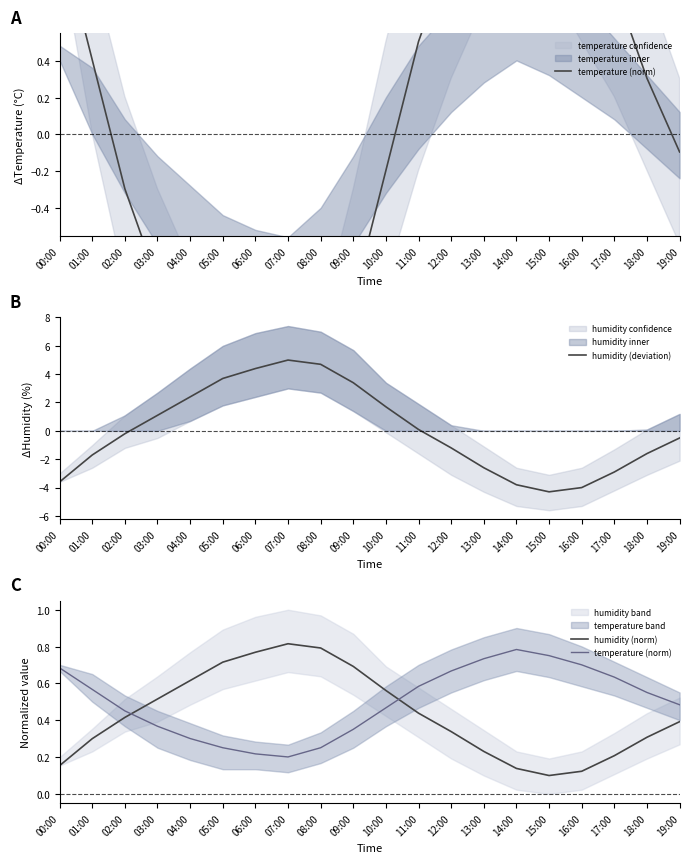

Which category has the highest value across all series?

07:00